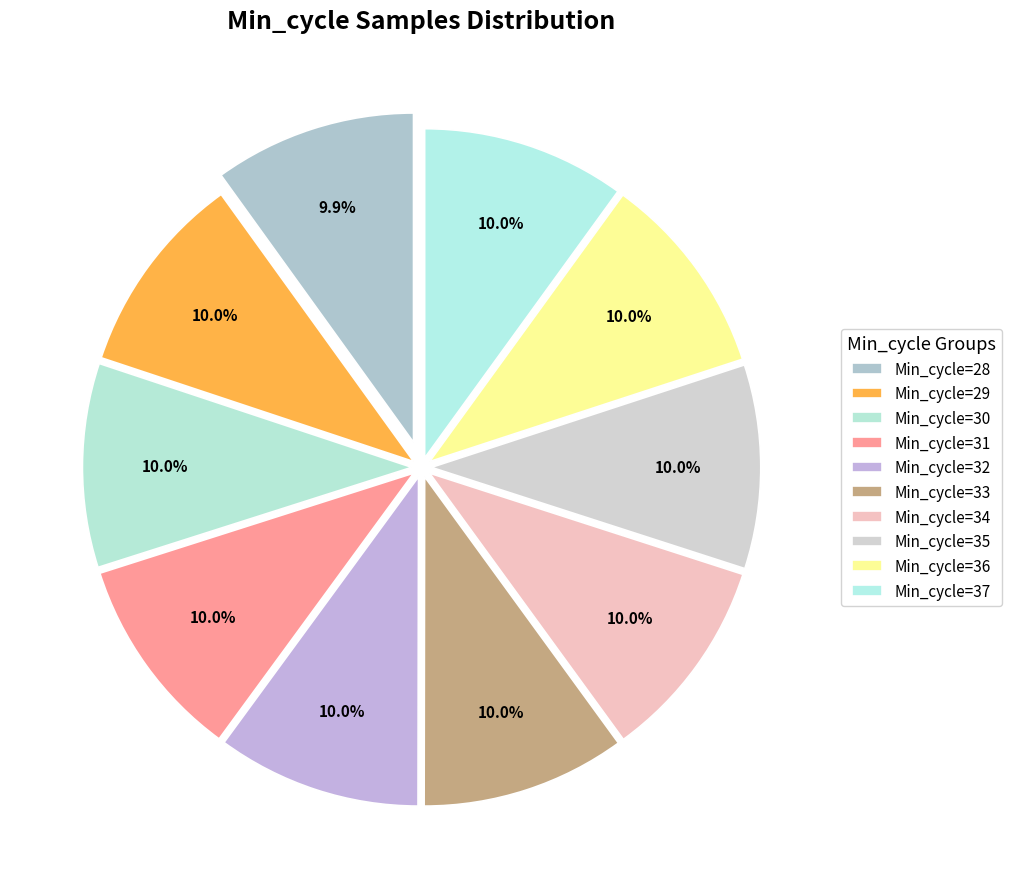

Is there any slice that represents more than half of the pie?

No